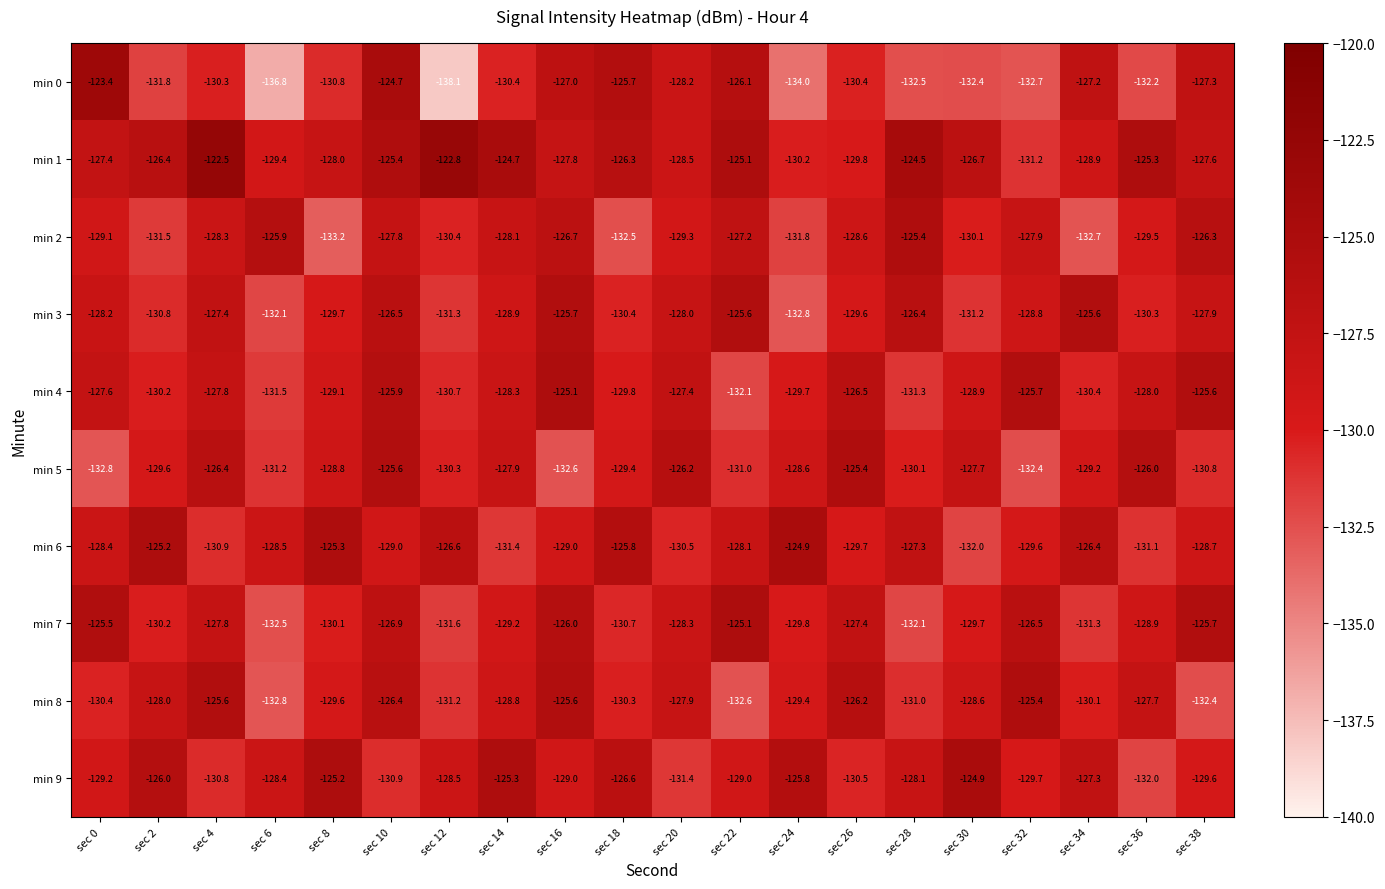

Read the min 2 value at sec 8.

-133.2